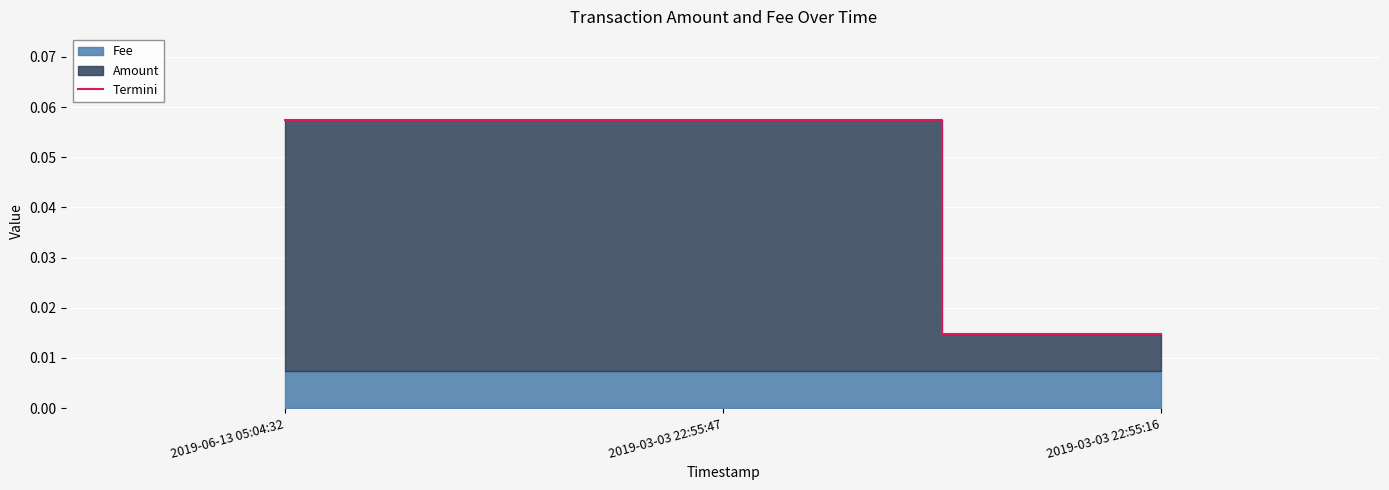

List the labels in order of value, smallest first.

2019-03-03 22:55:16, 2019-06-13 05:04:32, 2019-03-03 22:55:47